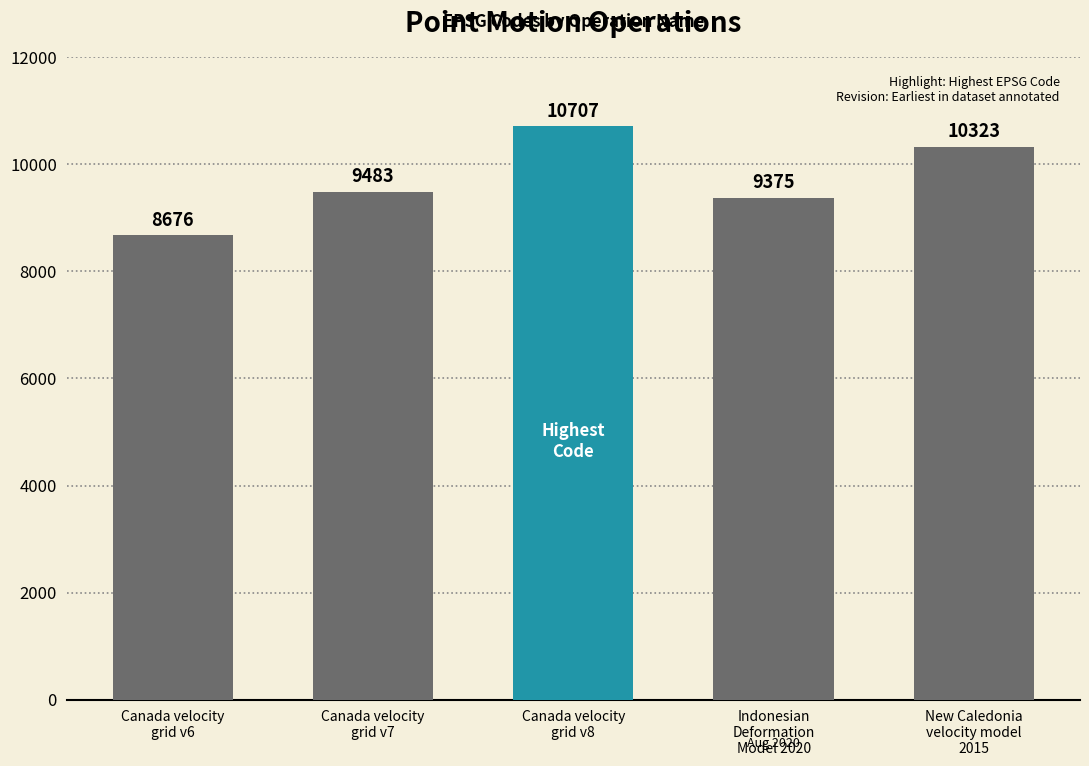

The value at New Caledonia
velocity model
2015 is 10323. True or false?

True